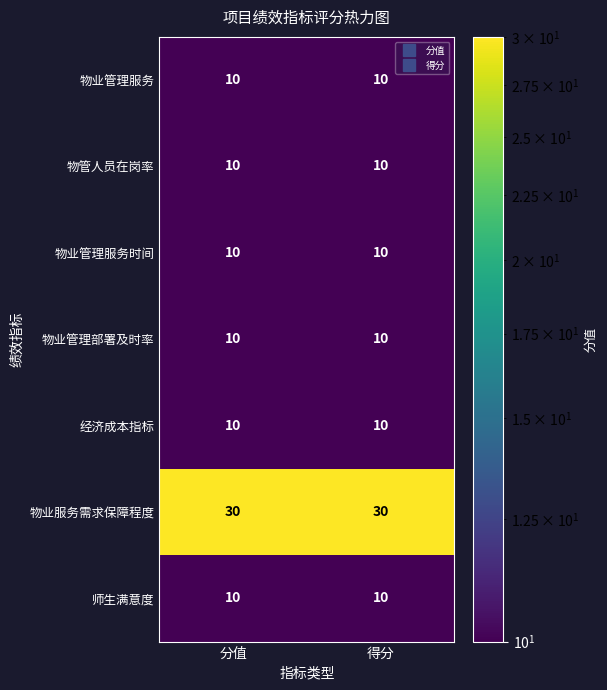

What is the spread (max minus min) of values at 分值?

20